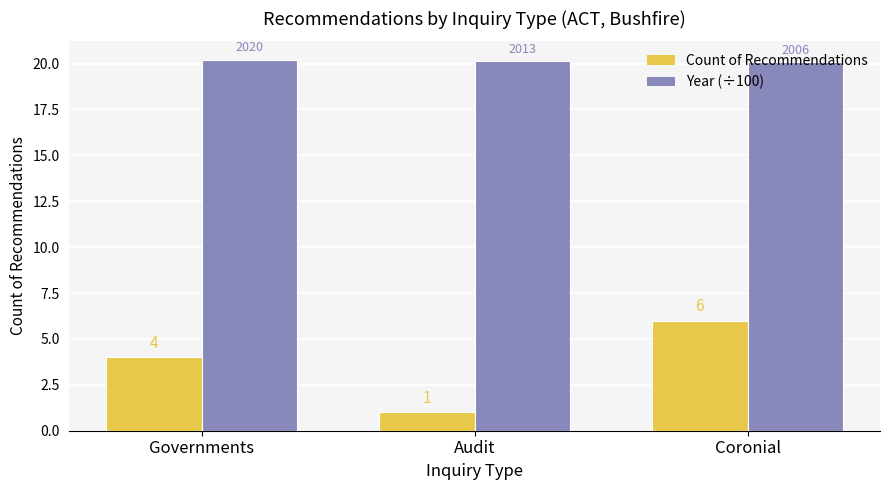

Is the value of Year (÷100) at Coronial greater than the value of Count of Recommendations at Coronial?

Yes